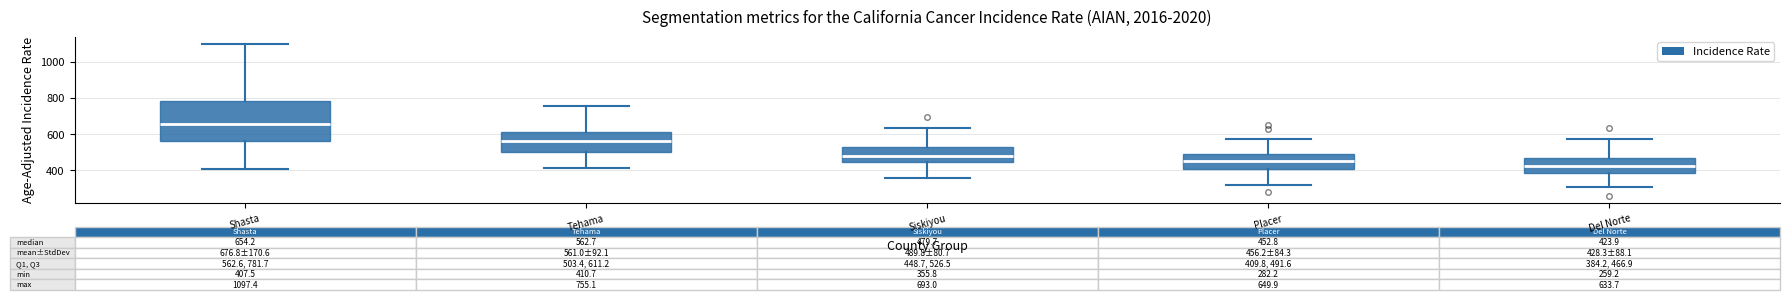

Which box has the highest median line?

Shasta